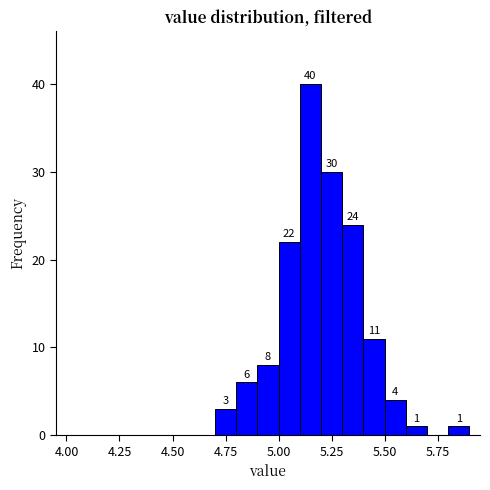

Read against the x-axis, roughly where is the centre of the tallest bar?

5.15